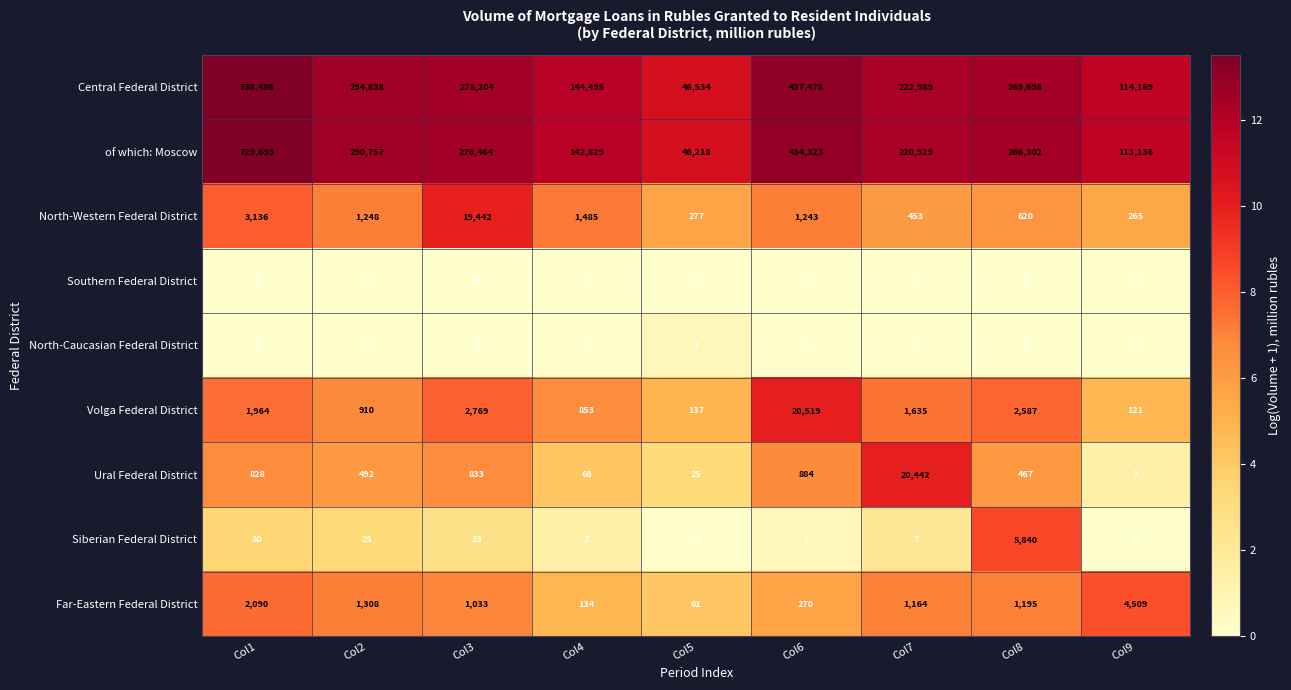

Where is North-Western Federal District nearest to the value 9853?

Col1